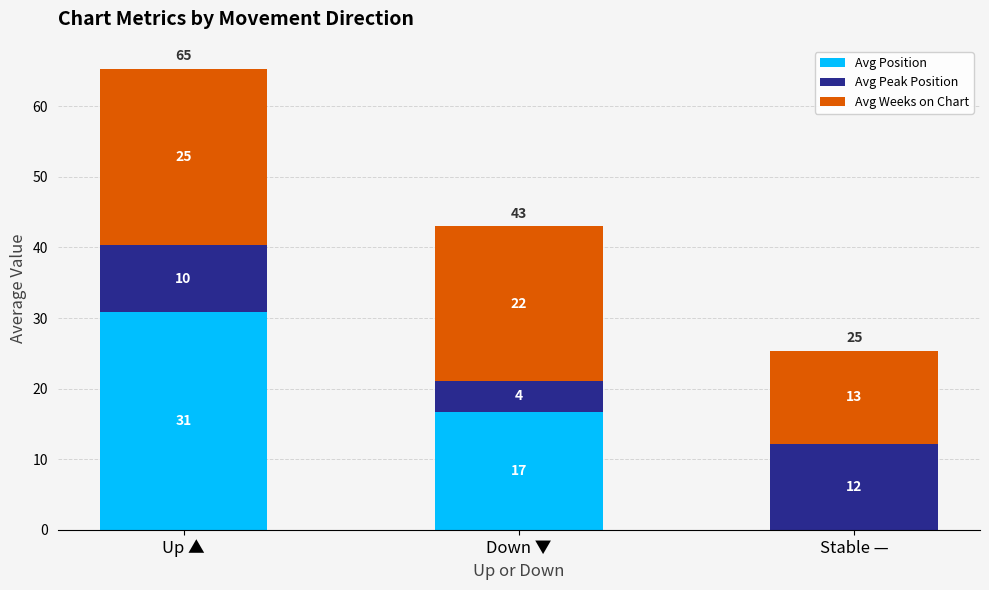

What are all the series names shown in the legend?

Avg Position, Avg Peak Position, Avg Weeks on Chart